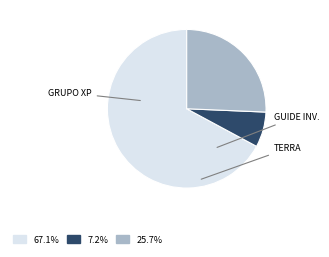

Does any single category account for the majority?

Yes